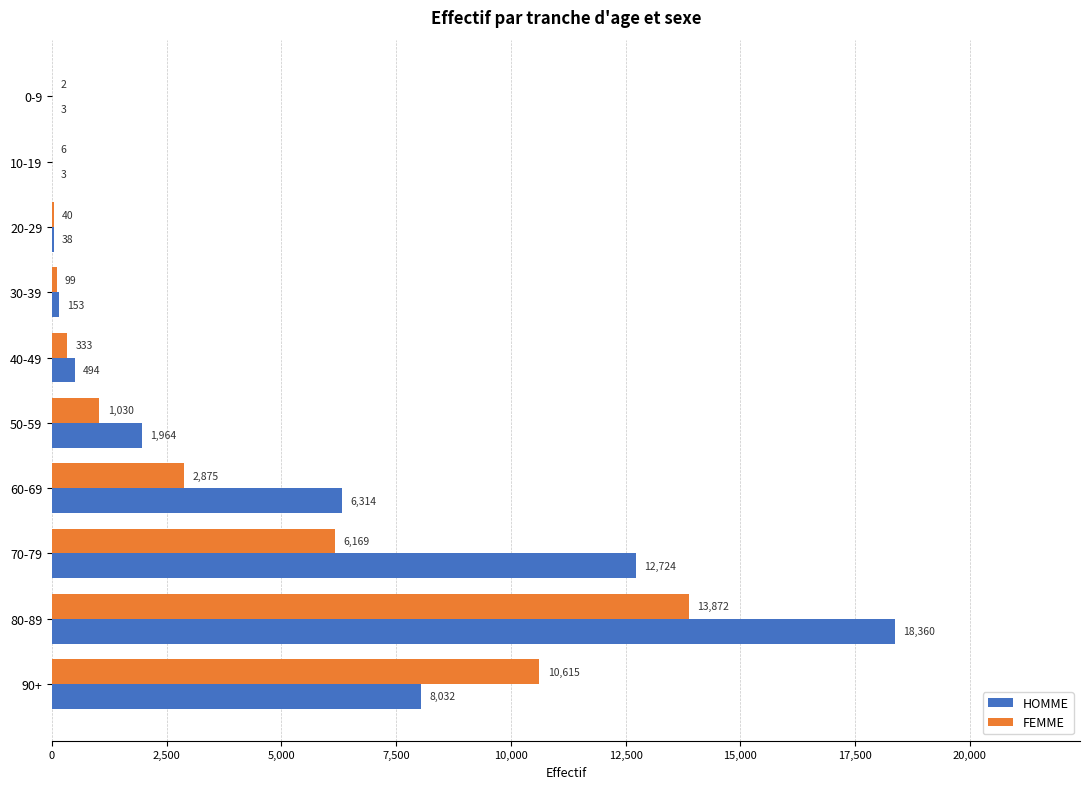

What is the average value of the FEMME series?

3504